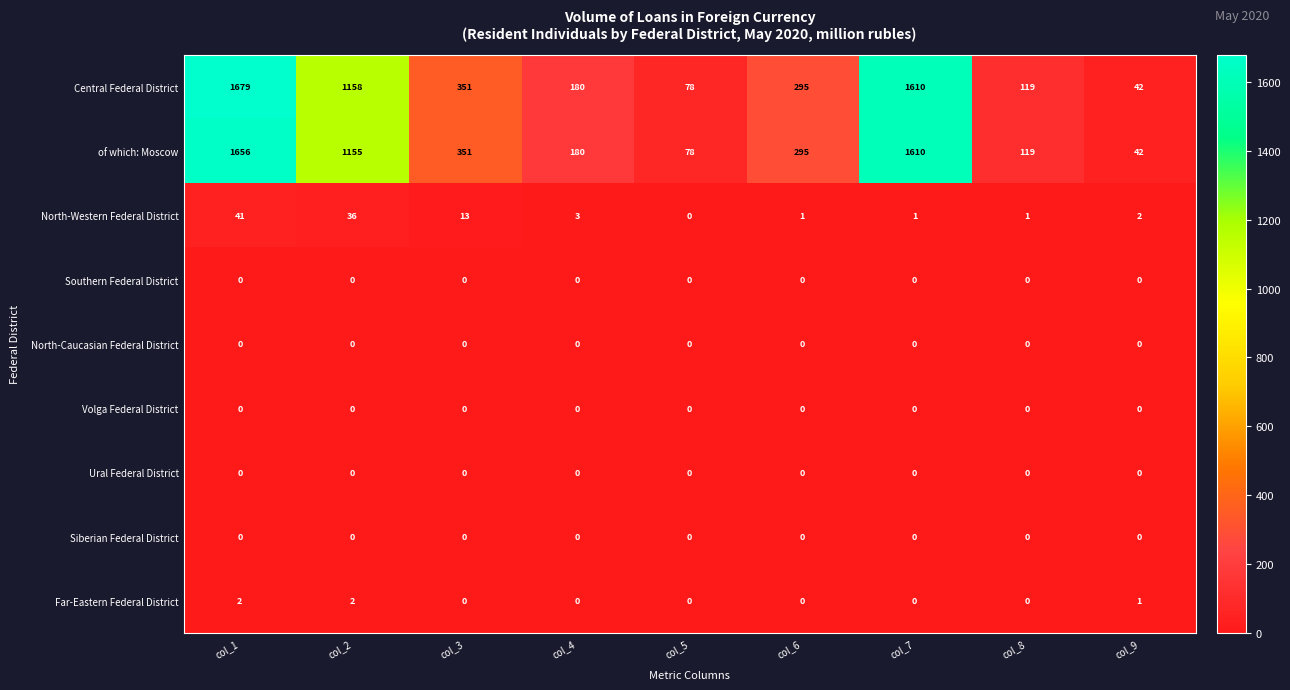

Which series changed the most between col_1 and col_7?

Central Federal District